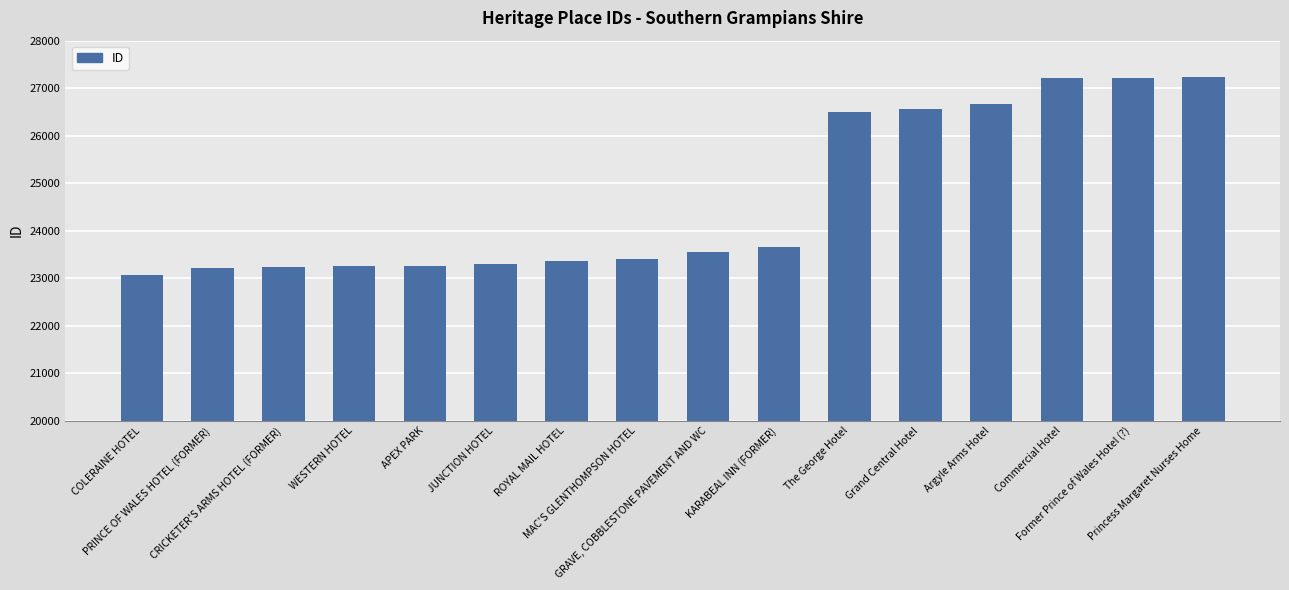

Rank the categories by value from highest to lowest.

Princess Margaret Nurses Home, Former Prince of Wales Hotel (?), Commercial Hotel, Argyle Arms Hotel, Grand Central Hotel, The George Hotel, KARABEAL INN (FORMER), GRAVE, COBBLESTONE PAVEMENT AND WC, MAC'S GLENTHOMPSON HOTEL, ROYAL MAIL HOTEL, JUNCTION HOTEL, APEX PARK, WESTERN HOTEL, CRICKETER'S ARMS HOTEL (FORMER), PRINCE OF WALES HOTEL (FORMER), COLERAINE HOTEL